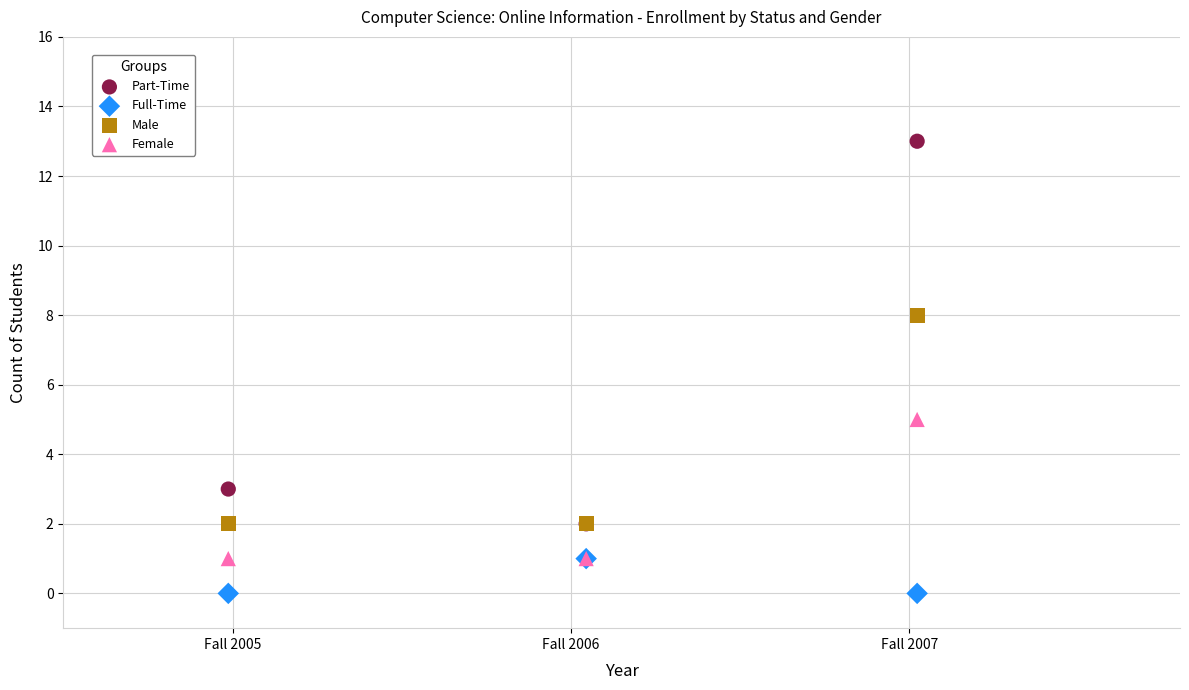

Across all series, what Y value is closest to 6?

5